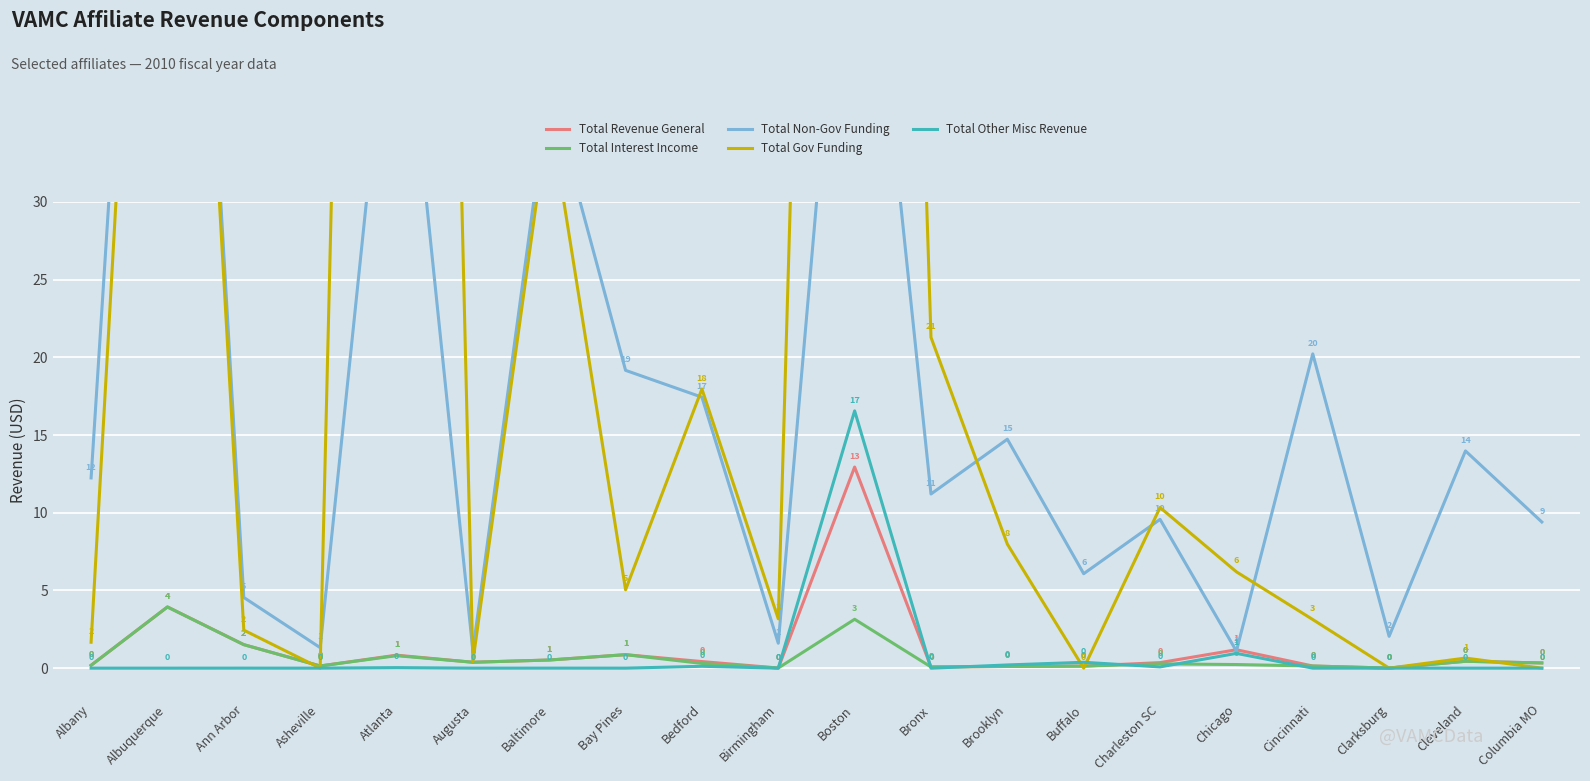

How many values in the Total Non-Gov Funding series exceed 12?

10